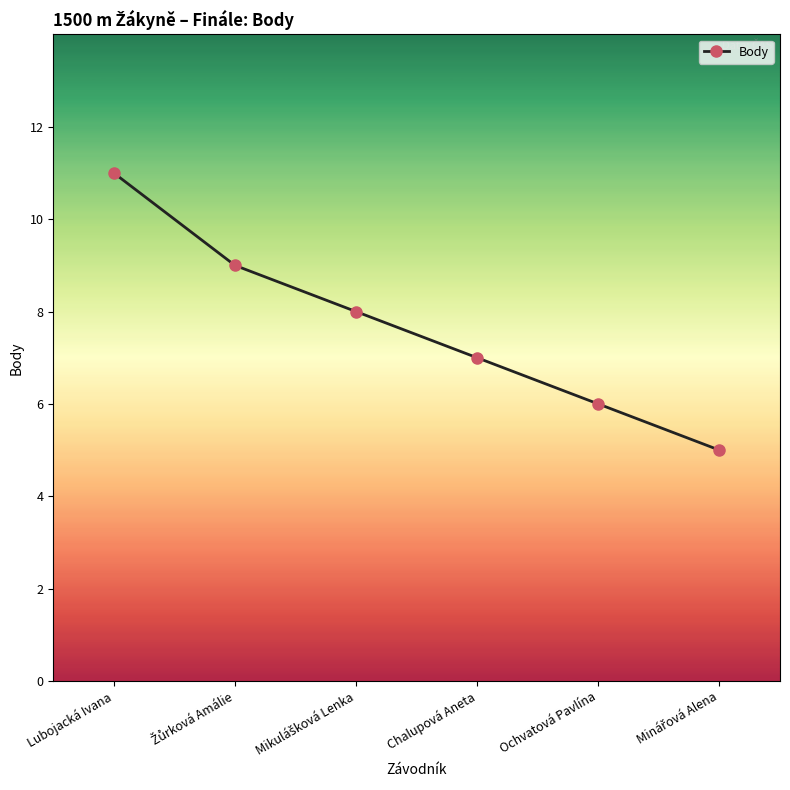

What is the difference between the maximum and minimum values?

6